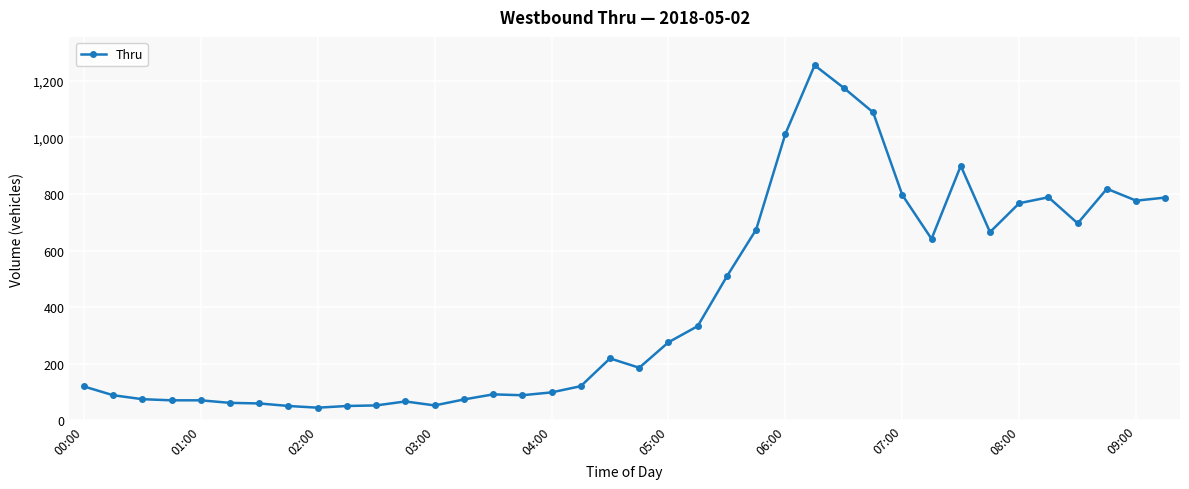

What is the average value?

413